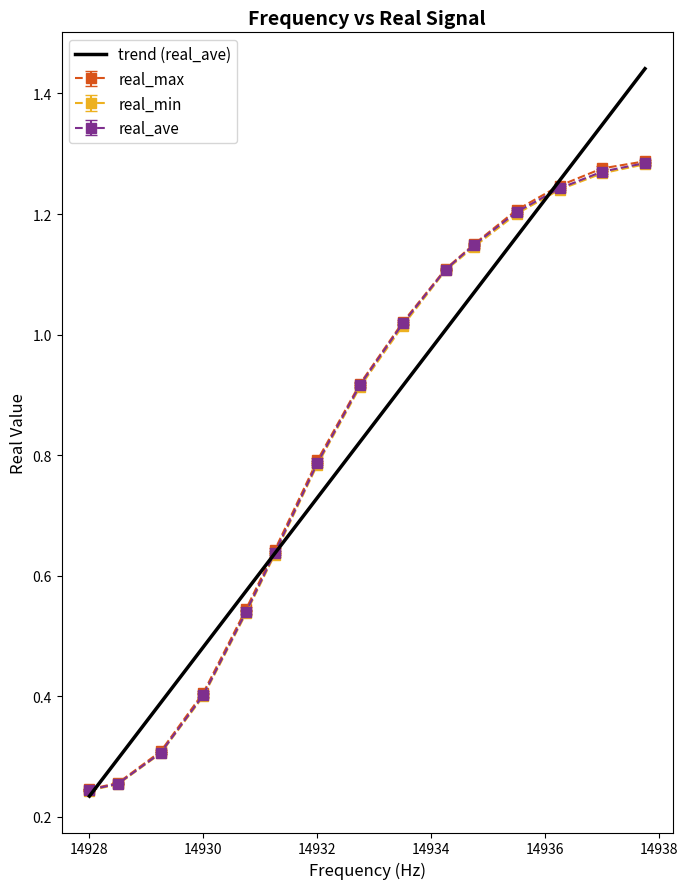

Which series has the largest range (max minus min)?

trend (real_ave)